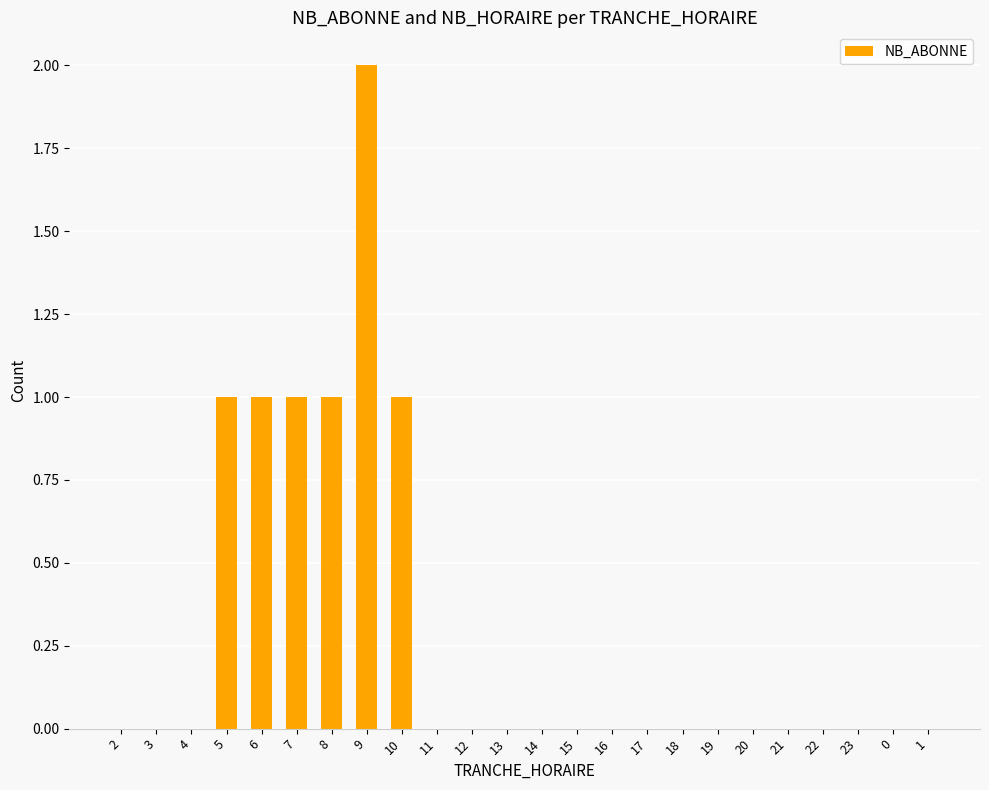

Is it true that the value at 21 is 1?

False